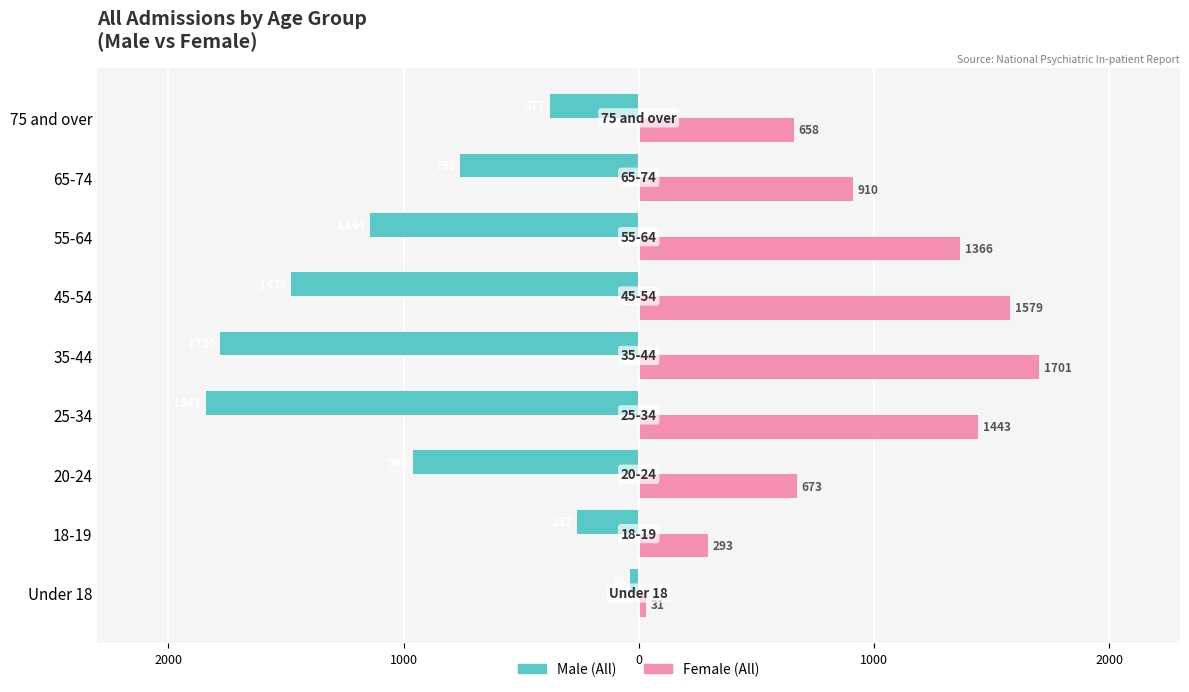

What is the minimum value shown in the chart?

-1841